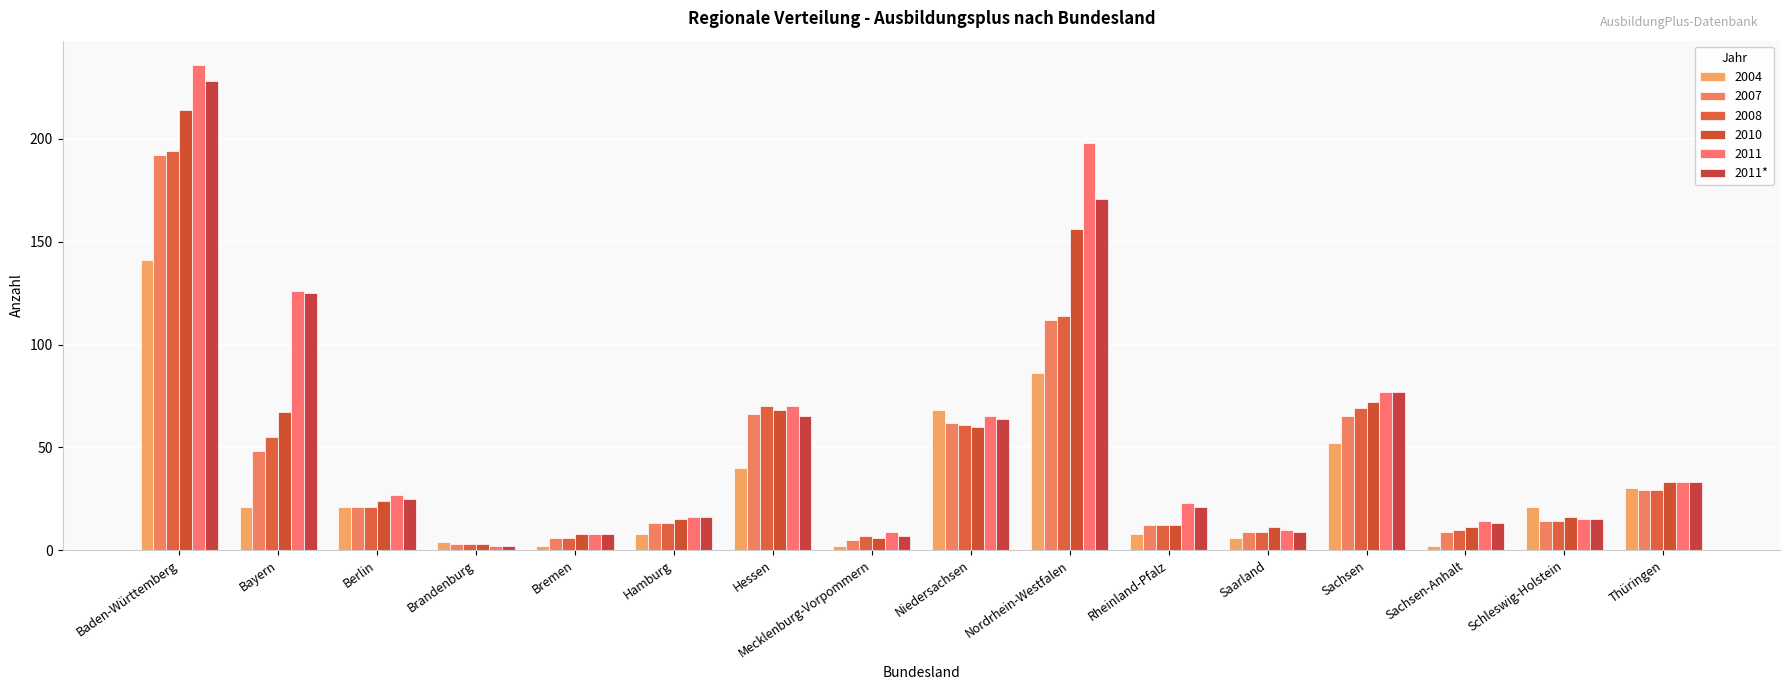

How many data points does each series have?

16